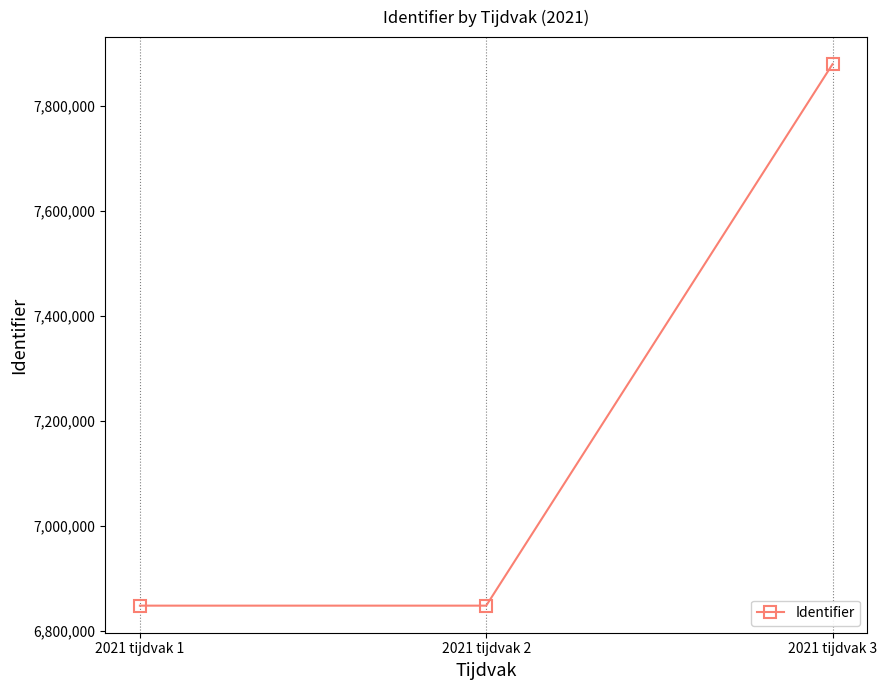

The value at 2021 tijdvak 1 is 11569072. True or false?

False